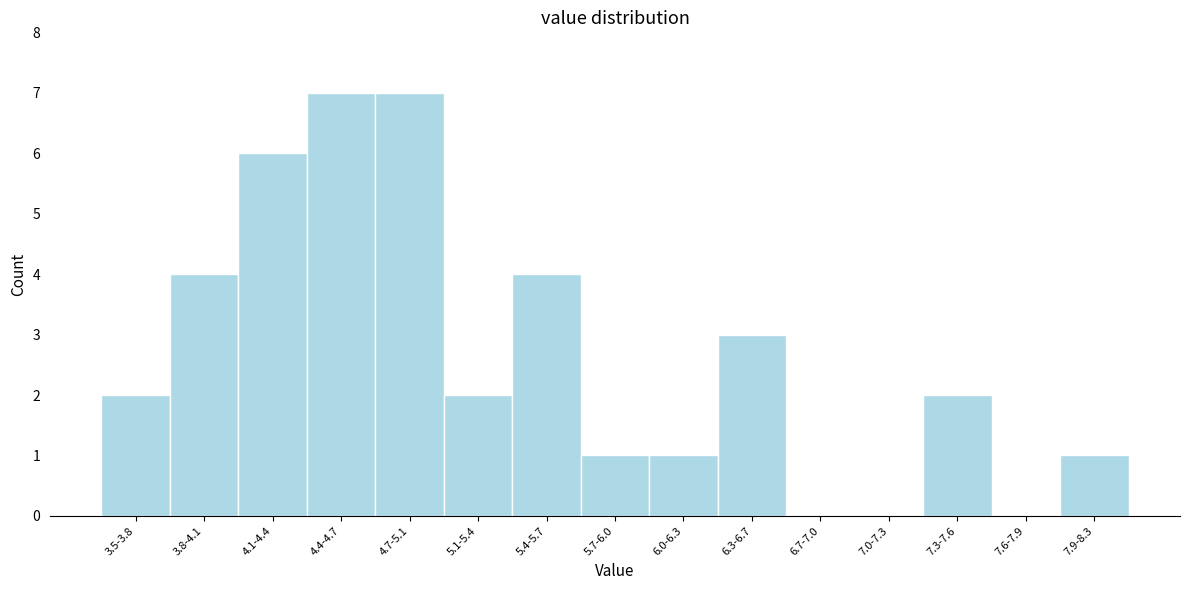

Reading right to left, what are all the values shown in this chart?

7.9-8.3=1	7.6-7.9=0	7.3-7.6=2	7.0-7.3=0	6.7-7.0=0	6.3-6.7=3	6.0-6.3=1	5.7-6.0=1	5.4-5.7=4	5.1-5.4=2	4.7-5.1=7	4.4-4.7=7	4.1-4.4=6	3.8-4.1=4	3.5-3.8=2